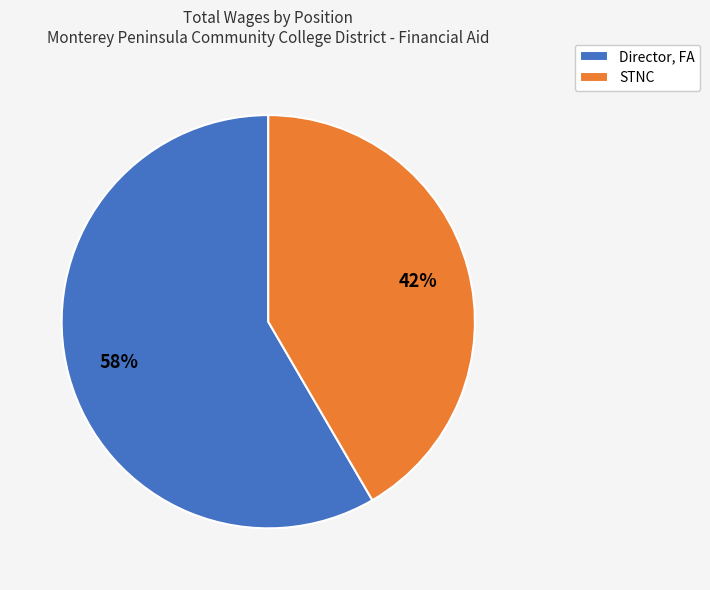

What is the majority slice?

Director, FA